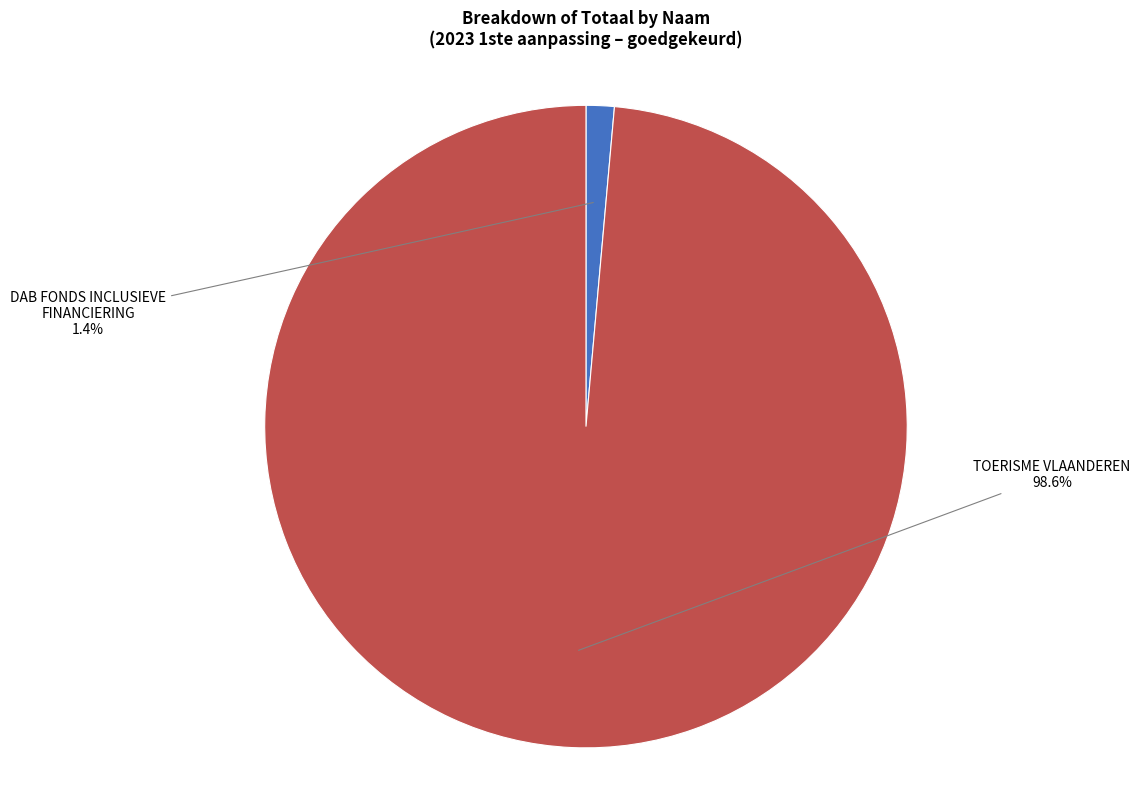

How many segments does this pie chart have?

2